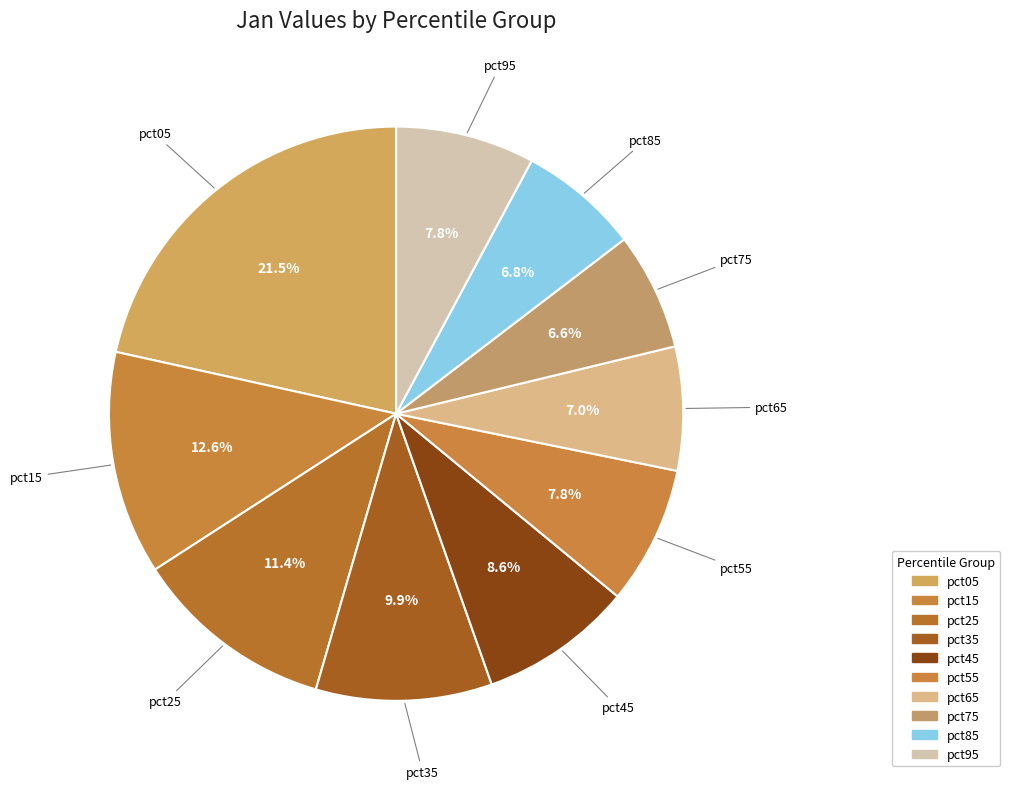

Is pct05 the majority of the pie?

No